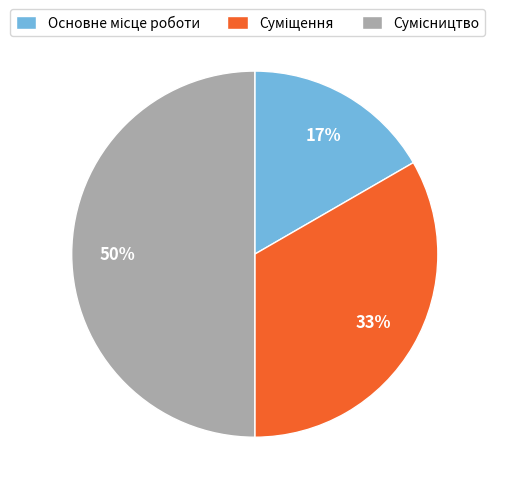

To the nearest percent, what is the difference between the largest and smallest slice percentages?

33%